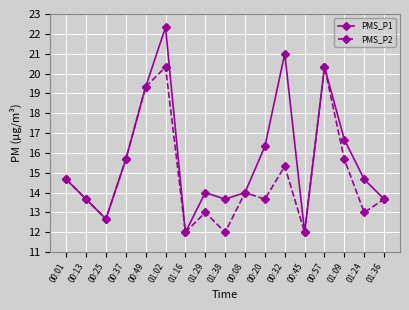

Where is PMS_P1 nearest to the value 17?

01:09